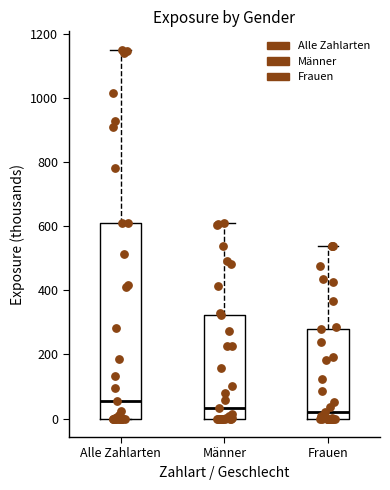

Where is the upper edge of the box for Männer on the y-axis? The values are not printed on the chart, so give them approximately, as read against the axis.

320